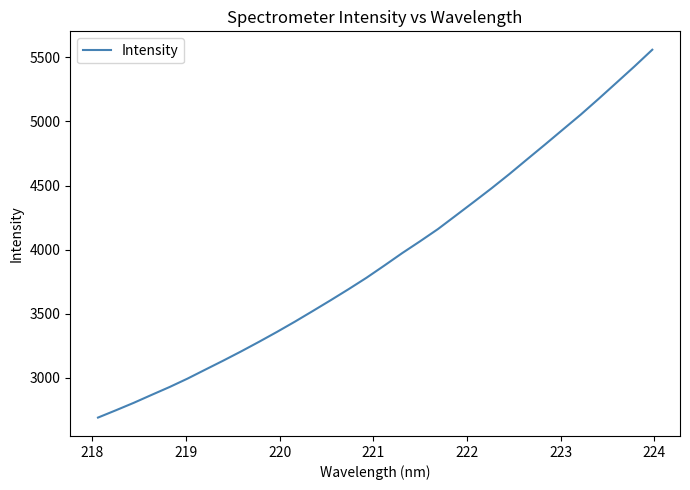

What is the smallest value displayed?

2689.1